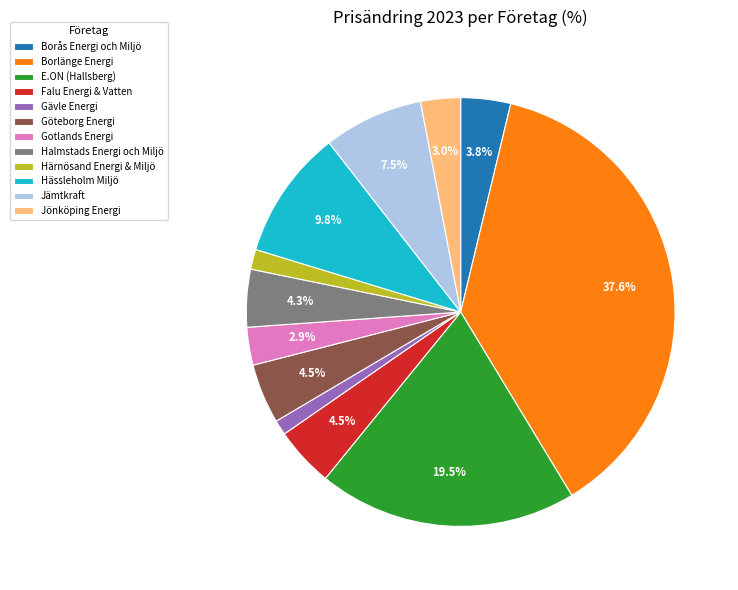

Is there any slice that represents more than half of the pie?

No